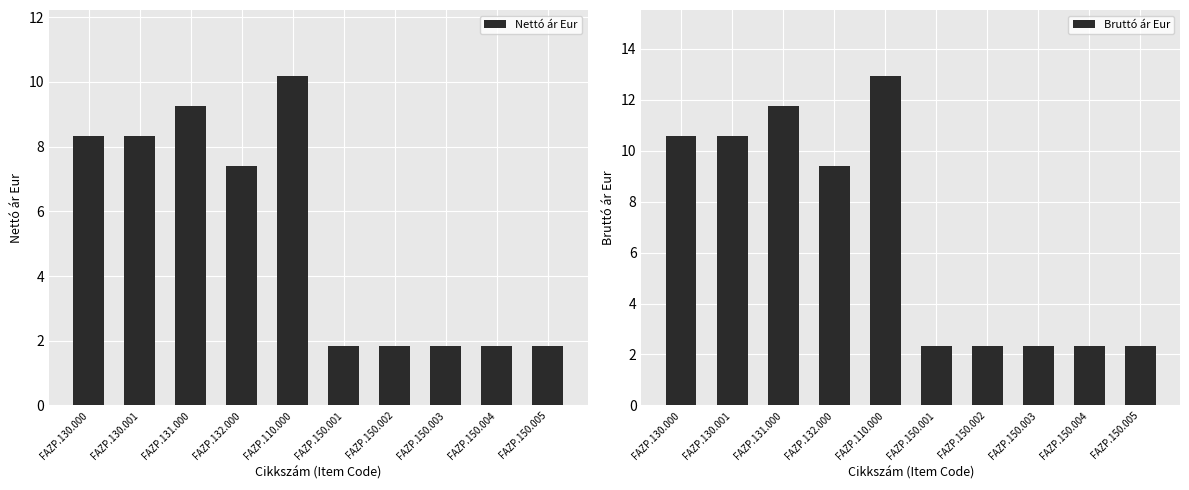

What is the difference between the highest and lowest values at FAZP.150.003?

0.5